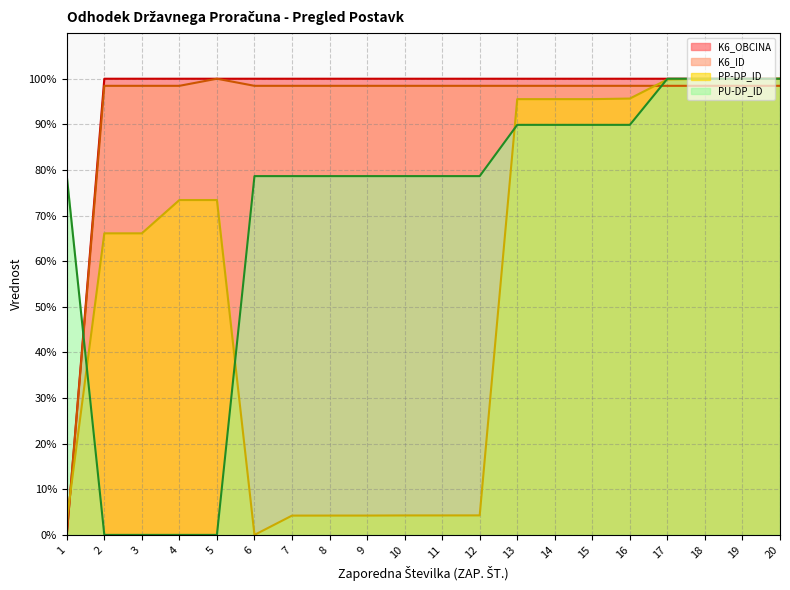

Rank the series by their maximum value, from lowest to highest.

PU-DP_ID, PP-DP_ID, K6_ID, K6_OBCINA